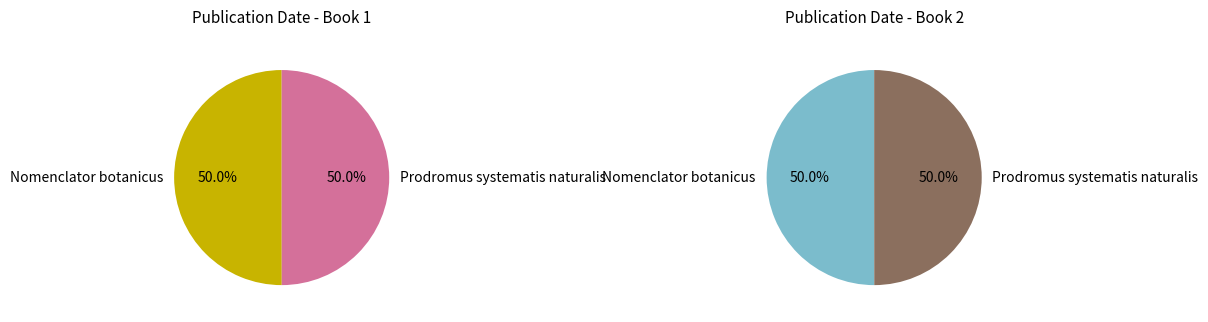

True or false: Nomenclator botanicus accounts for 63% of the total.

False